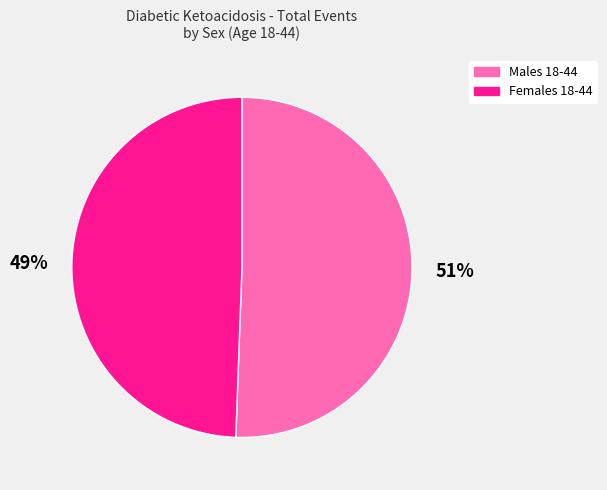

Is the sum of Females 18-44 and Males 18-44 greater than half?

Yes